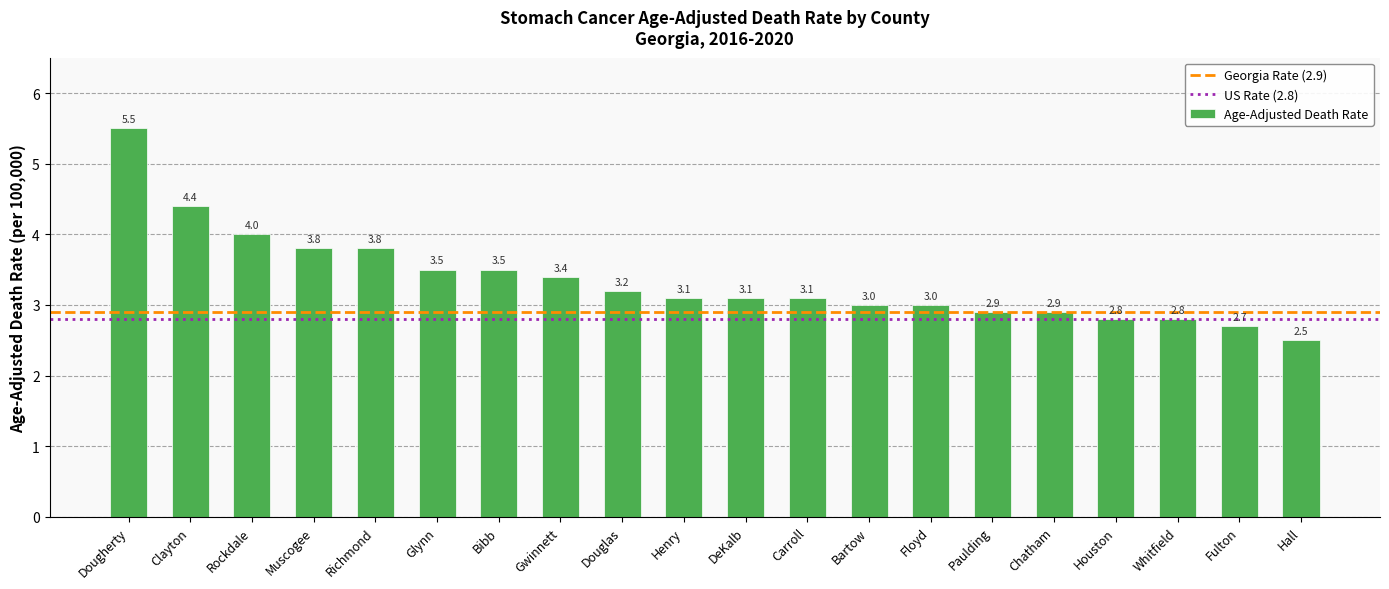

What is the minimum value shown in the chart?

2.5